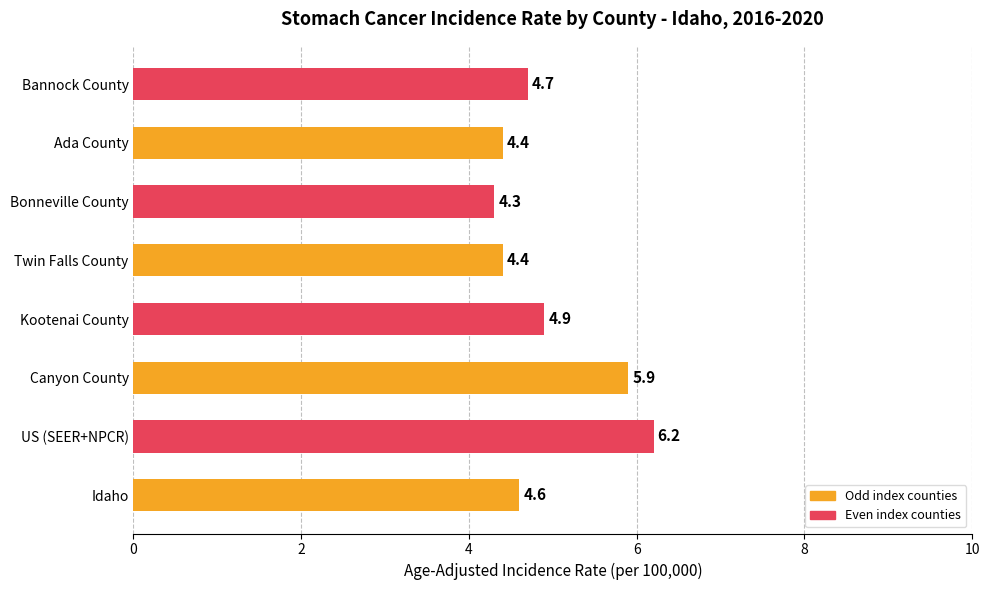

Which has a higher value, Kootenai County or Bannock County?

Kootenai County